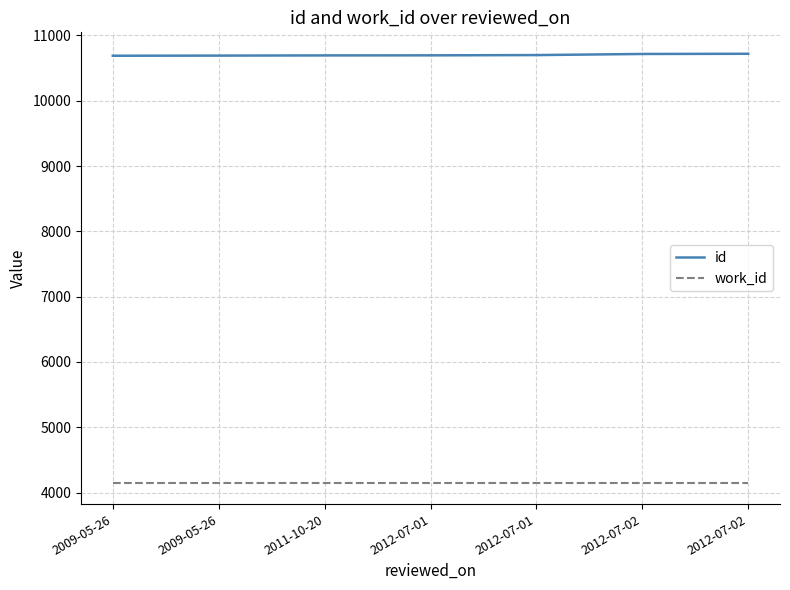

The work_id series shows 6473 at 2009-05-26. True or false?

False